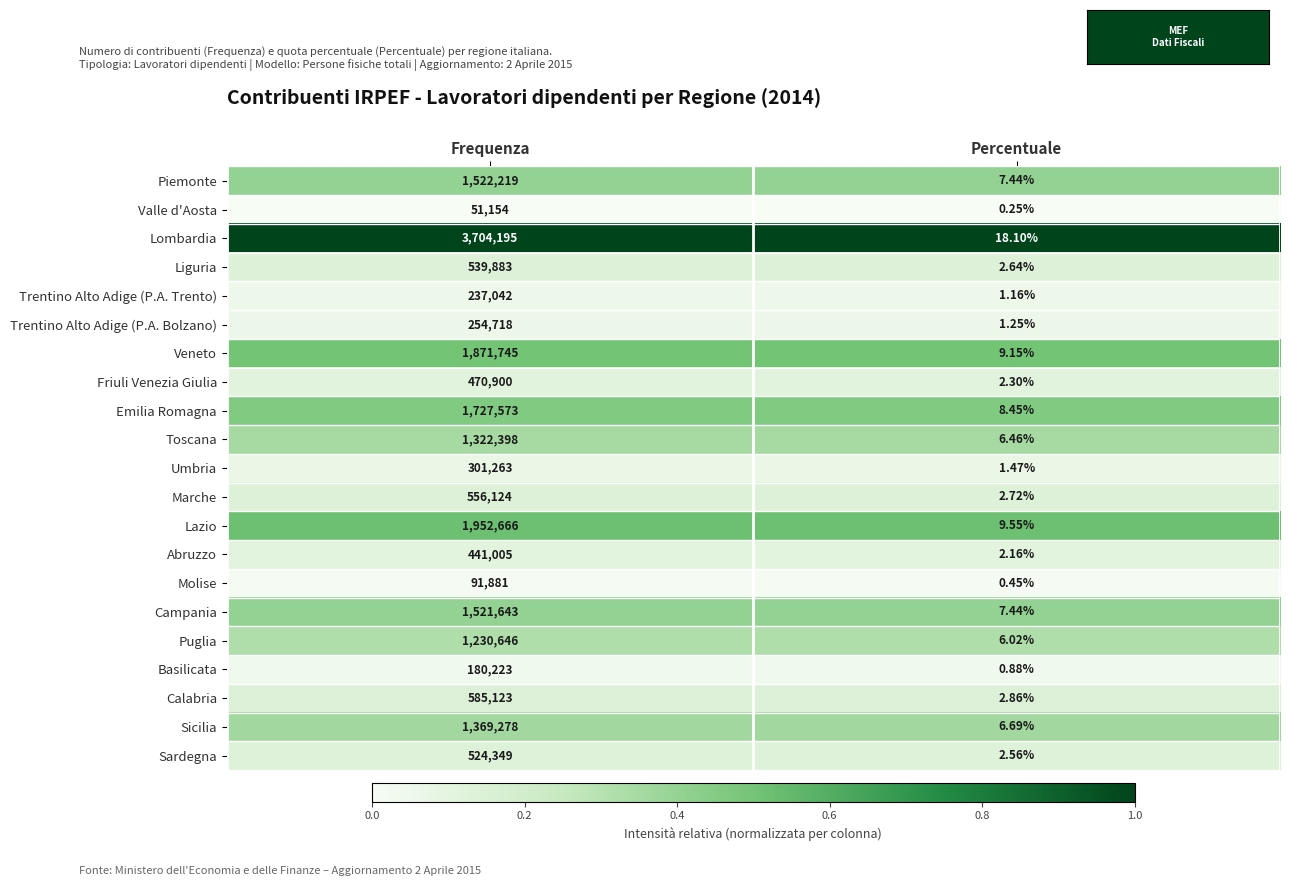

Which series has the widest spread of values?

Lombardia